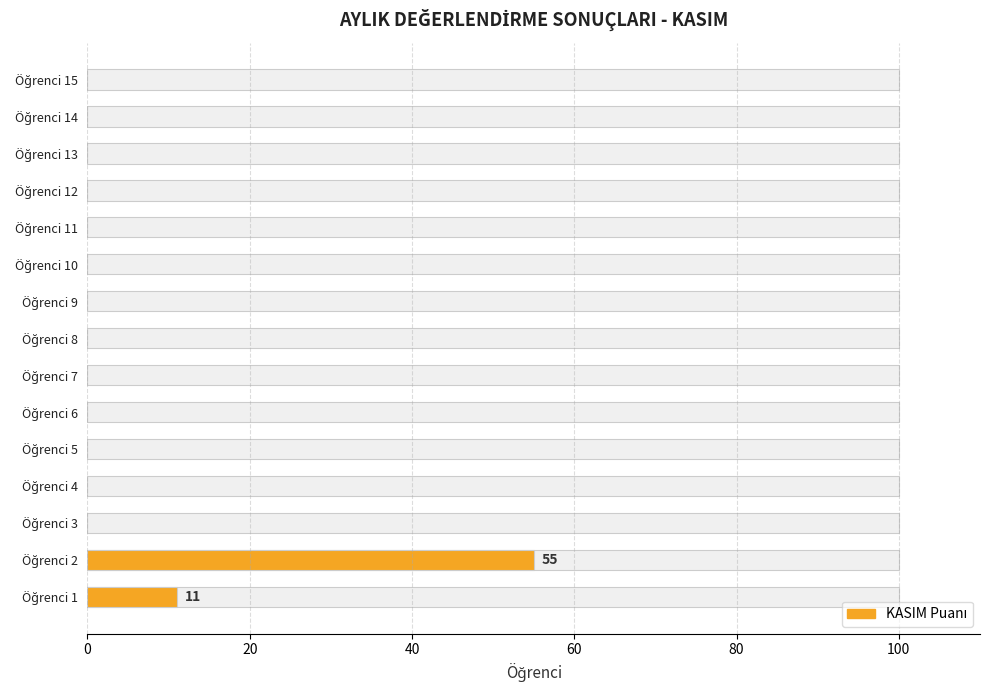

How many data points are above 0?

2